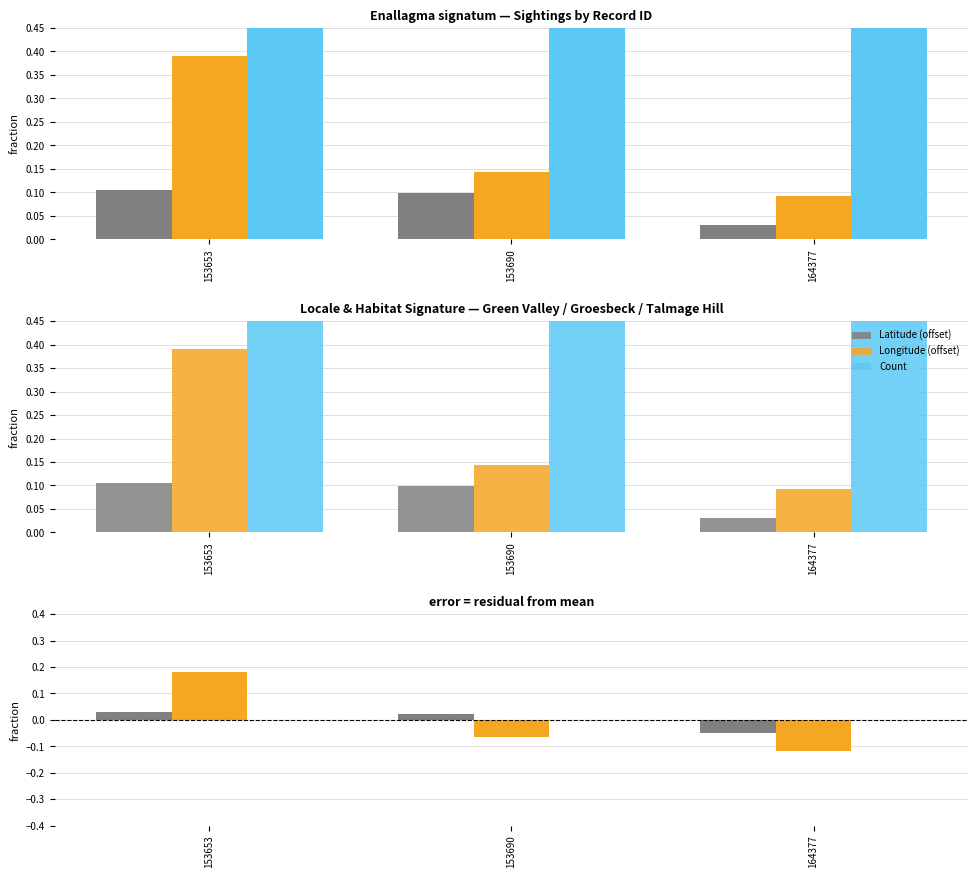

Is the value of Latitude at 153690 greater than the value of Count at 153690?

Yes